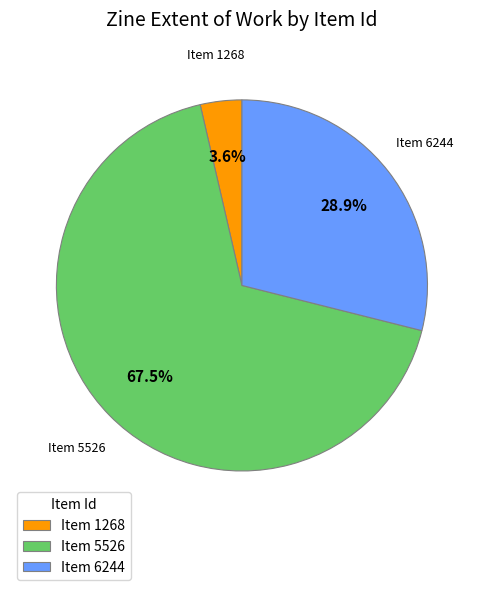

To the nearest percent, what is the average slice percentage?

33%